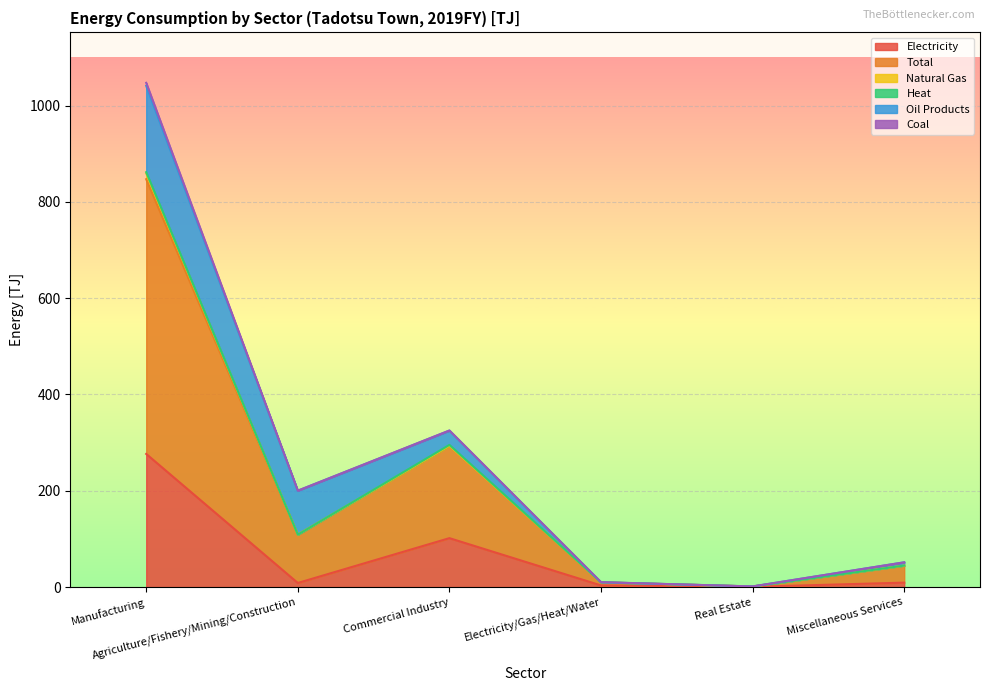

Where is the first local minimum for Total?

Agriculture/Fishery/Mining/Construction